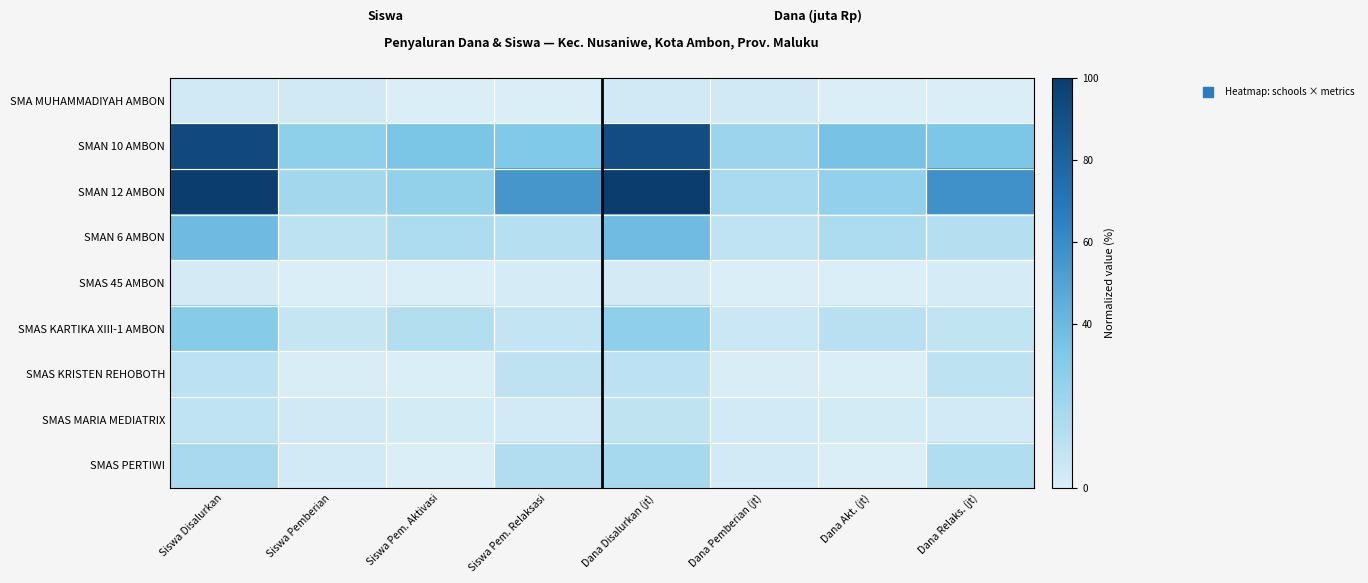

Reading left to right, transcribe all the data shown in this chart.

SMA MUHAMMADIYAH AMBON: Siswa Disalurkan=3.7	Siswa Pemberian=3.7	Siswa Pem. Aktivasi=0.0	Siswa Pem. Relaksasi=0.0	Dana Disalurkan (jt)=3.9	Dana Pemberian (jt)=3.9	Dana Akt. (jt)=0.0	Dana Relaks. (jt)=0.0
SMAN 10 AMBON: Siswa Disalurkan=93.3	Siswa Pemberian=27.0	Siswa Pem. Aktivasi=34.1	Siswa Pem. Relaksasi=32.2	Dana Disalurkan (jt)=91.5	Dana Pemberian (jt)=22.2	Dana Akt. (jt)=35.6	Dana Relaks. (jt)=33.7
SMAN 12 AMBON: Siswa Disalurkan=100.0	Siswa Pemberian=19.6	Siswa Pem. Aktivasi=25.2	Siswa Pem. Relaksasi=55.2	Dana Disalurkan (jt)=100.0	Dana Pemberian (jt)=16.8	Dana Akt. (jt)=25.5	Dana Relaks. (jt)=57.6
SMAN 6 AMBON: Siswa Disalurkan=39.3	Siswa Pemberian=10.4	Siswa Pem. Aktivasi=16.3	Siswa Pem. Relaksasi=12.6	Dana Disalurkan (jt)=38.7	Dana Pemberian (jt)=9.5	Dana Akt. (jt)=16.1	Dana Relaks. (jt)=13.2
SMAS 45 AMBON: Siswa Disalurkan=2.2	Siswa Pemberian=0.4	Siswa Pem. Aktivasi=0.0	Siswa Pem. Relaksasi=1.9	Dana Disalurkan (jt)=2.3	Dana Pemberian (jt)=0.4	Dana Akt. (jt)=0.0	Dana Relaks. (jt)=1.9
SMAS KARTIKA XIII-1 AMBON: Siswa Disalurkan=30.0	Siswa Pemberian=7.8	Siswa Pem. Aktivasi=13.7	Siswa Pem. Relaksasi=8.5	Dana Disalurkan (jt)=26.9	Dana Pemberian (jt)=6.0	Dana Akt. (jt)=12.0	Dana Relaks. (jt)=8.9
SMAS KRISTEN REHOBOTH: Siswa Disalurkan=10.7	Siswa Pemberian=0.7	Siswa Pem. Aktivasi=0.0	Siswa Pem. Relaksasi=10.0	Dana Disalurkan (jt)=11.2	Dana Pemberian (jt)=0.8	Dana Akt. (jt)=0.0	Dana Relaks. (jt)=10.4
SMAS MARIA MEDIATRIX: Siswa Disalurkan=9.6	Siswa Pemberian=3.7	Siswa Pem. Aktivasi=2.6	Siswa Pem. Relaksasi=3.3	Dana Disalurkan (jt)=9.1	Dana Pemberian (jt)=2.9	Dana Akt. (jt)=2.7	Dana Relaks. (jt)=3.5
SMAS PERTIWI: Siswa Disalurkan=17.8	Siswa Pemberian=3.3	Siswa Pem. Aktivasi=0.0	Siswa Pem. Relaksasi=14.4	Dana Disalurkan (jt)=18.6	Dana Pemberian (jt)=3.5	Dana Akt. (jt)=0.0	Dana Relaks. (jt)=15.1